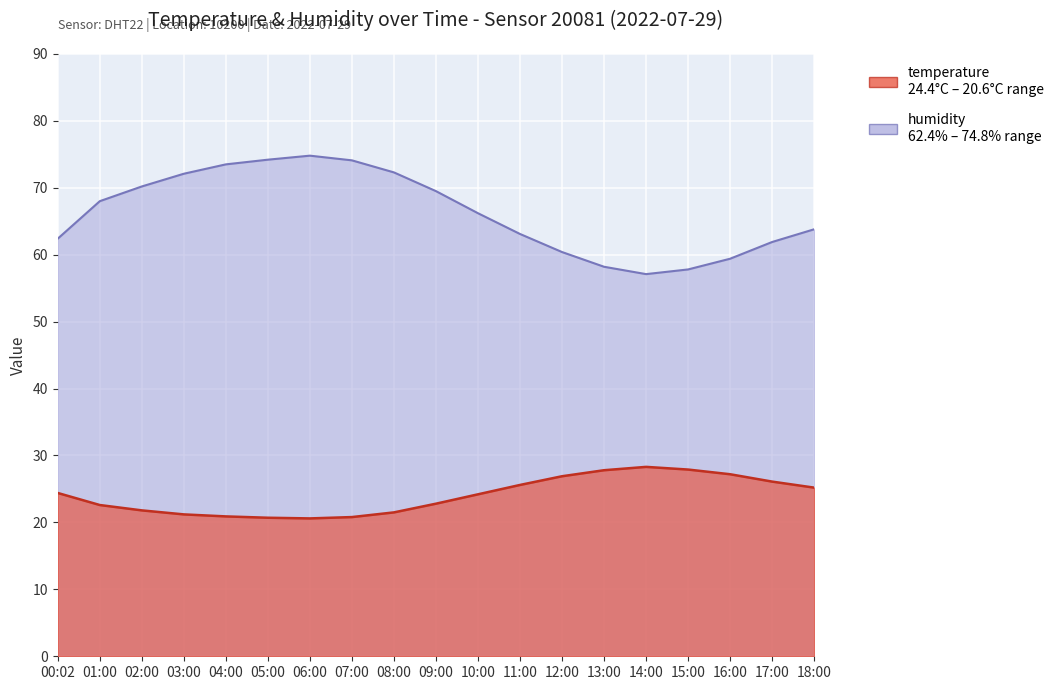

Reading left to right, extract all data points from this chart.

temperature: 00:02=24.4	01:00=22.6	02:00=21.8	03:00=21.2	04:00=20.9	05:00=20.7	06:00=20.6	07:00=20.8	08:00=21.5	09:00=22.8	10:00=24.2	11:00=25.6	12:00=26.9	13:00=27.8	14:00=28.3	15:00=27.9	16:00=27.2	17:00=26.1	18:00=25.2
humidity: 00:02=62.4	01:00=68.0	02:00=70.2	03:00=72.1	04:00=73.5	05:00=74.2	06:00=74.8	07:00=74.1	08:00=72.3	09:00=69.5	10:00=66.2	11:00=63.1	12:00=60.4	13:00=58.2	14:00=57.1	15:00=57.8	16:00=59.4	17:00=61.9	18:00=63.8